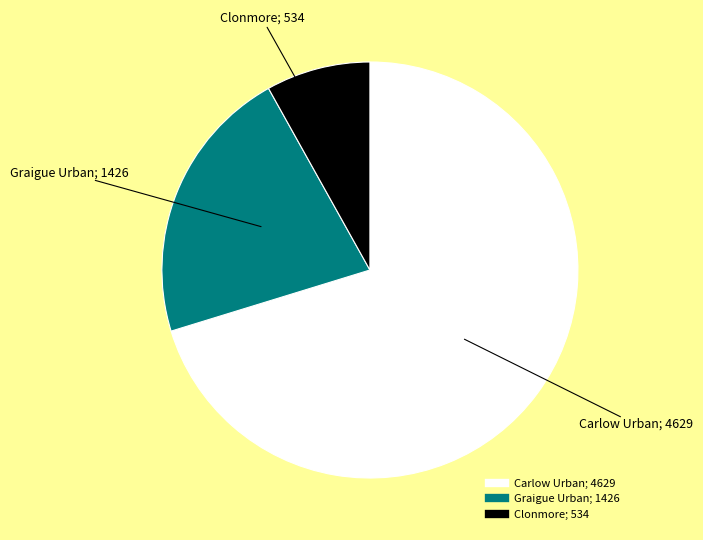

What is the largest slice in the pie chart?

Carlow Urban